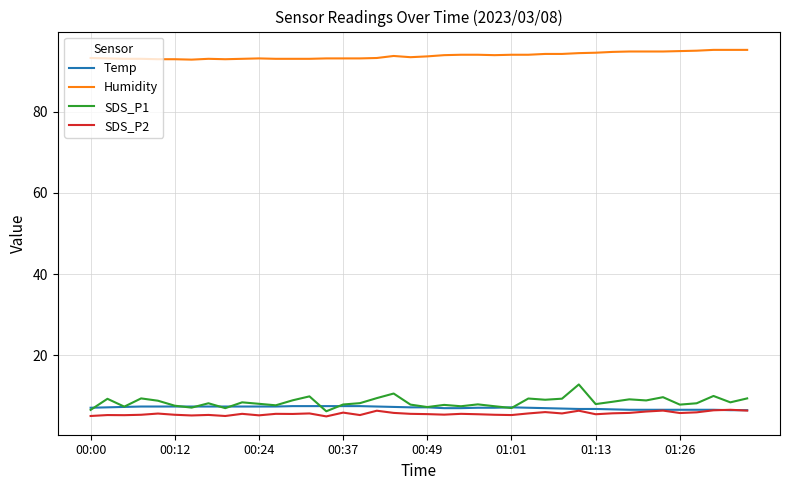

What is the difference between the maximum and second lowest values in the Temp series?

1.0